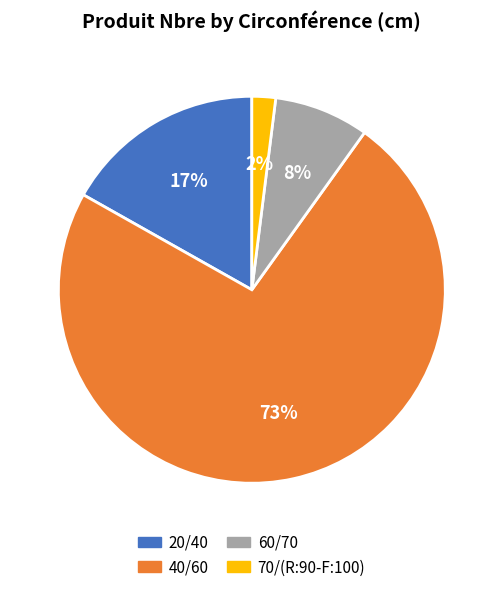

Is it true that 70/(R:90-F:100) is 2% of the pie?

True